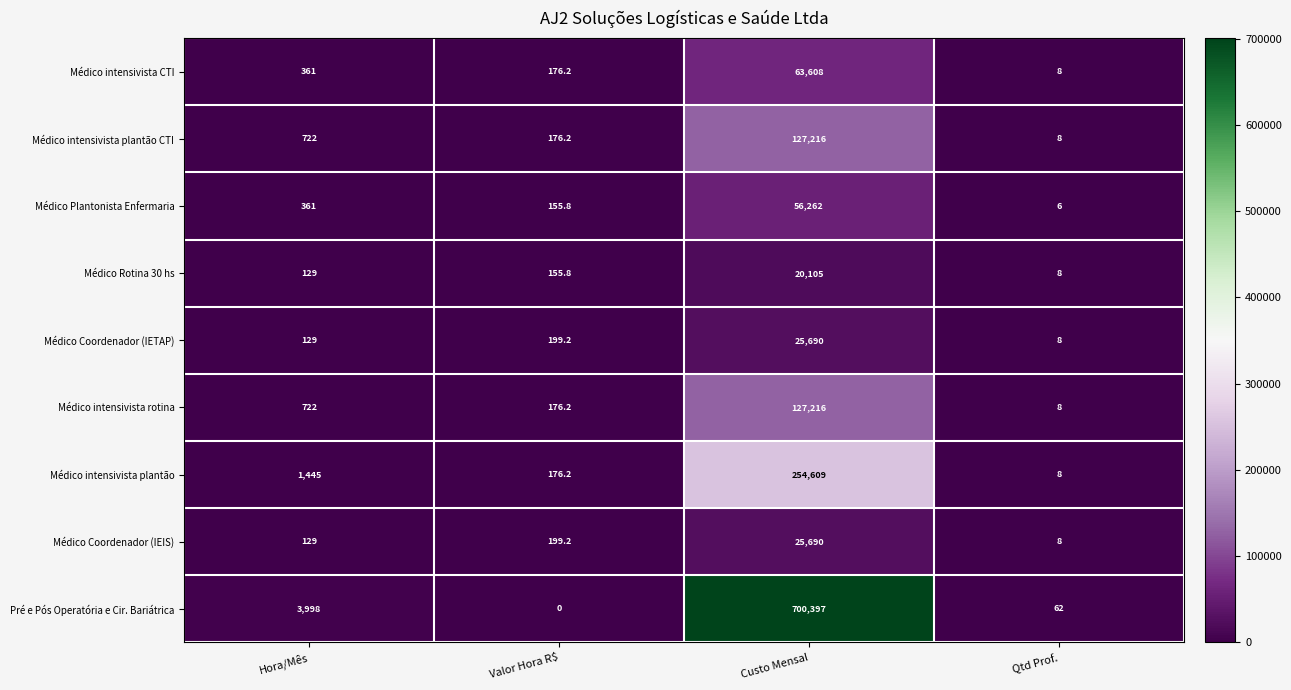

What is the total value across all series at Qtd Prof.?

124.0